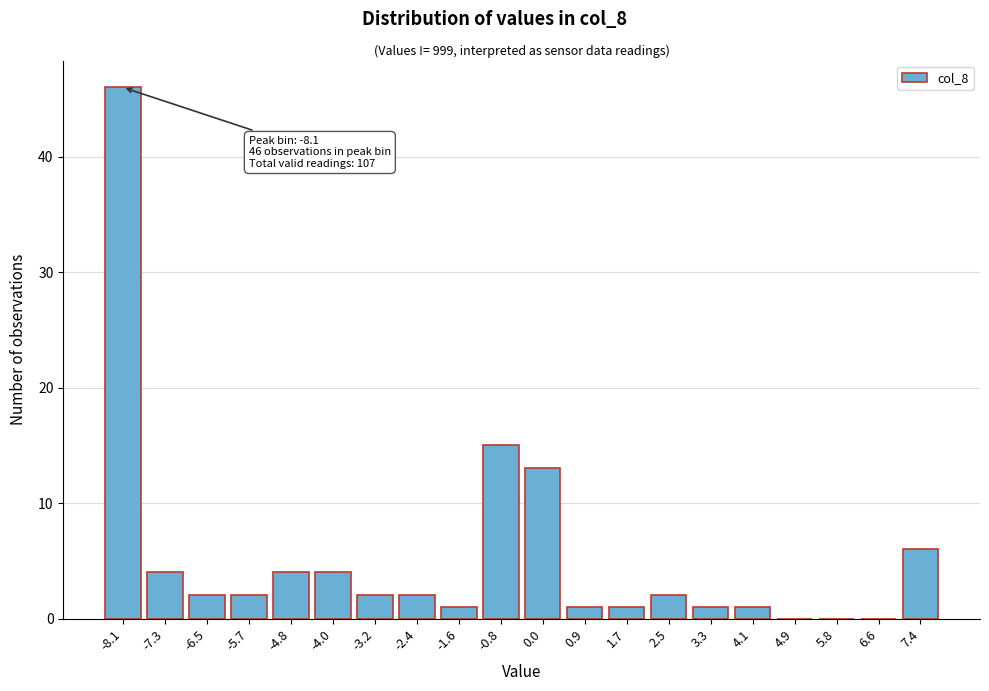

Reading left to right, transcribe all the data shown in this chart.

-8.1=46	-7.3=4	-6.5=2	-5.7=2	-4.8=4	-4.0=4	-3.2=2	-2.4=2	-1.6=1	-0.8=15	0.0=13	0.9=1	1.7=1	2.5=2	3.3=1	4.1=1	4.9=0	5.8=0	6.6=0	7.4=6